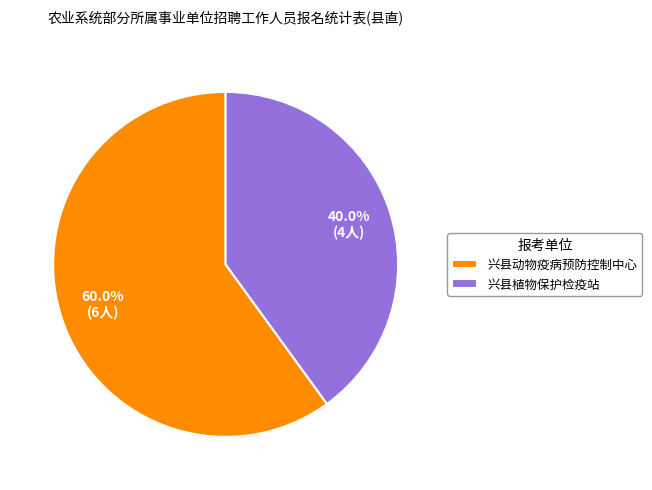

To the nearest percent, what is the combined percentage of 兴县植物保护检疫站 and 兴县动物疫病预防控制中心?

100%